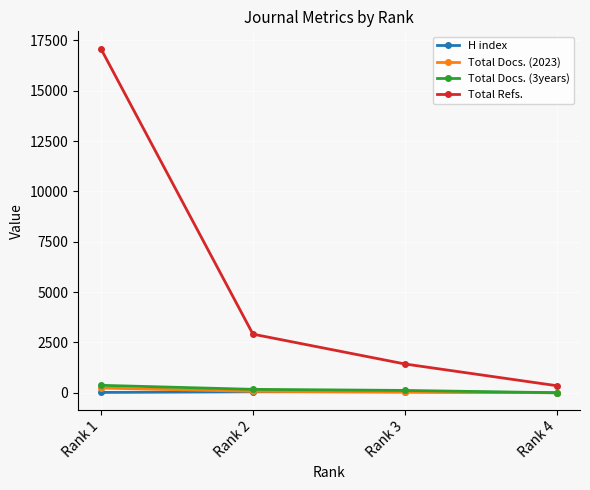

Which series has the widest spread of values?

Total Refs.